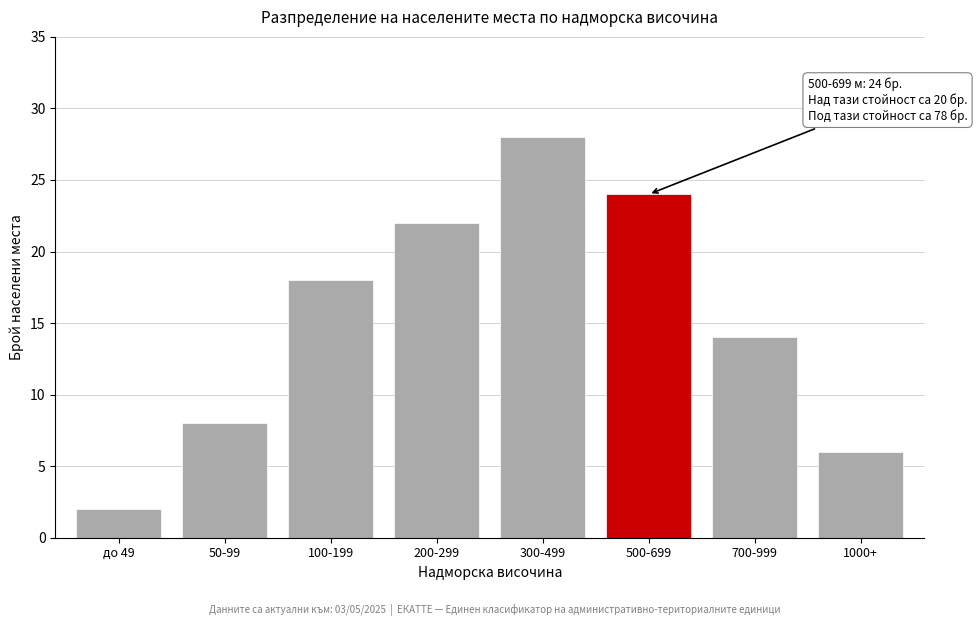

Reading left to right, list all the values displayed in this chart.

до 49=2	50-99=8	100-199=18	200-299=22	300-499=28	500-699=24	700-999=14	1000+=6